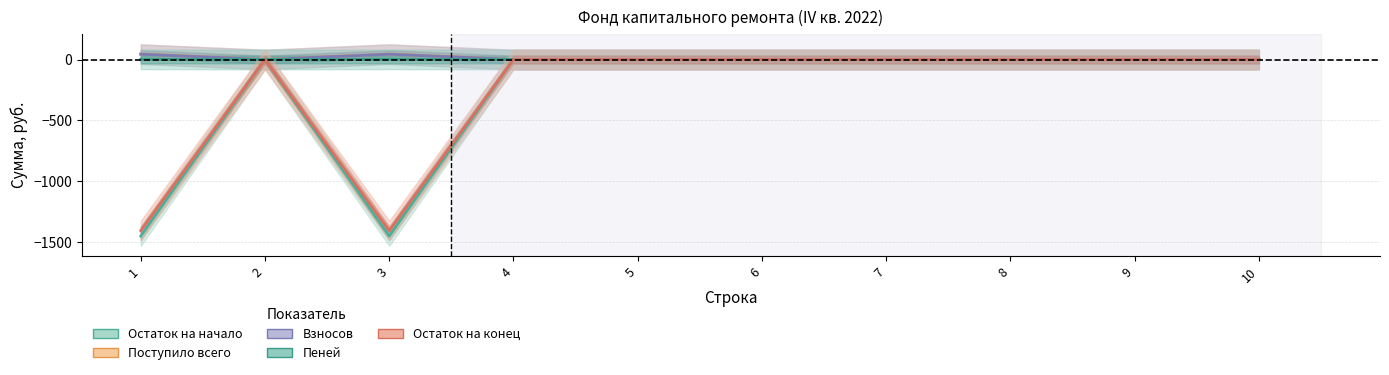

Which has a higher value, 6 or 9?

6